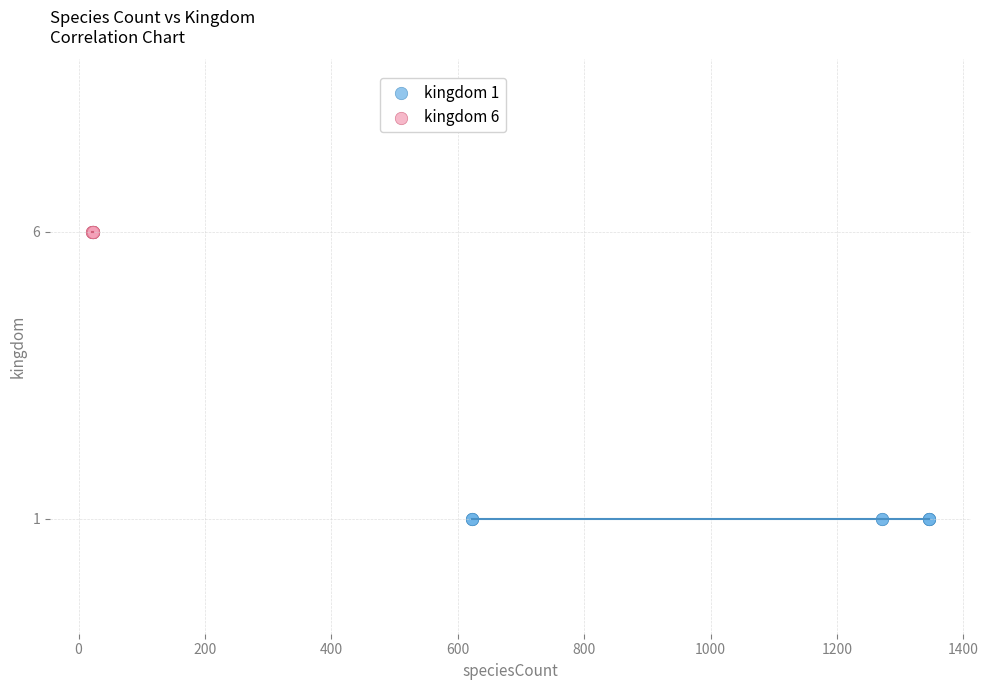

Which series reaches the minimum Y coordinate?

kingdom 1